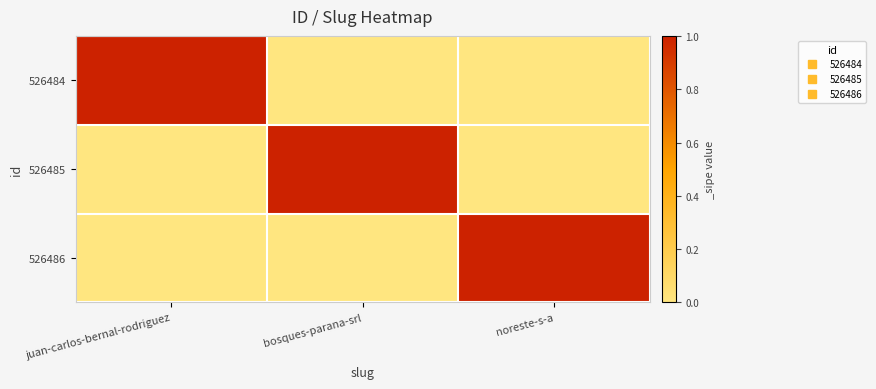

What is the difference between the highest and lowest values at bosques-parana-srl?

1